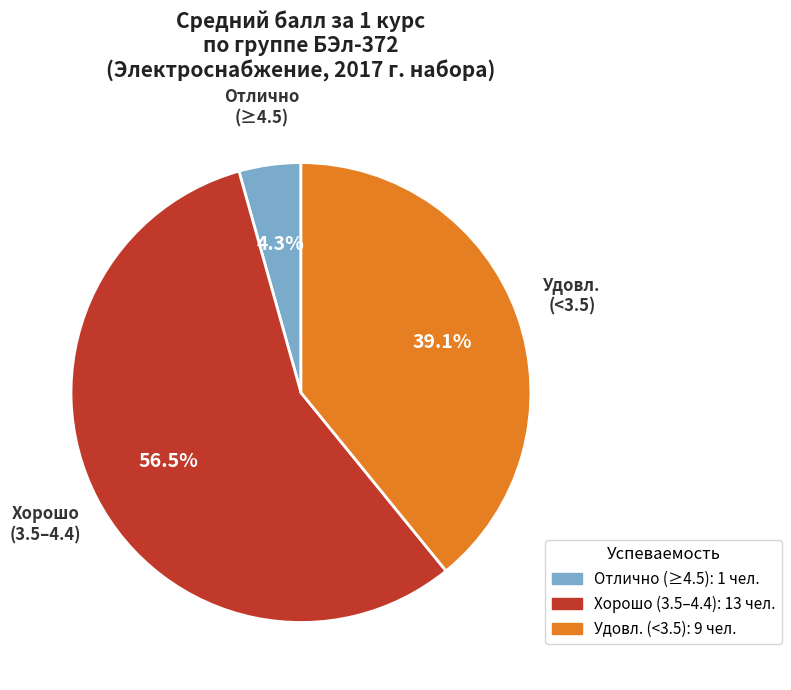

Is there any slice that represents more than half of the pie?

Yes